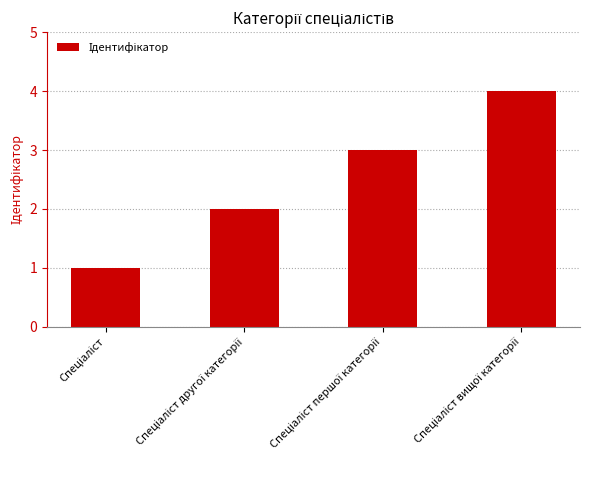

What is the greatest value displayed?

4